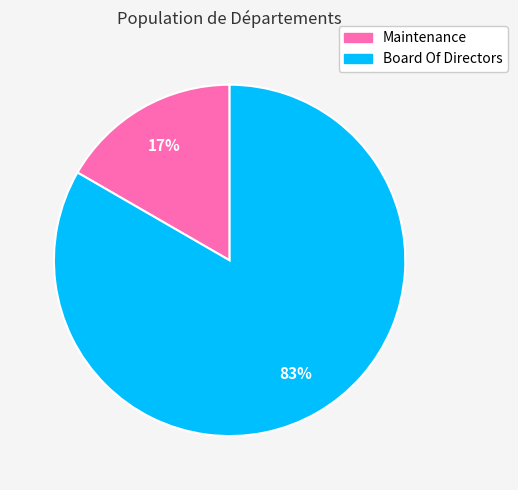

To the nearest percent, what percentage of the pie is Maintenance?

17%